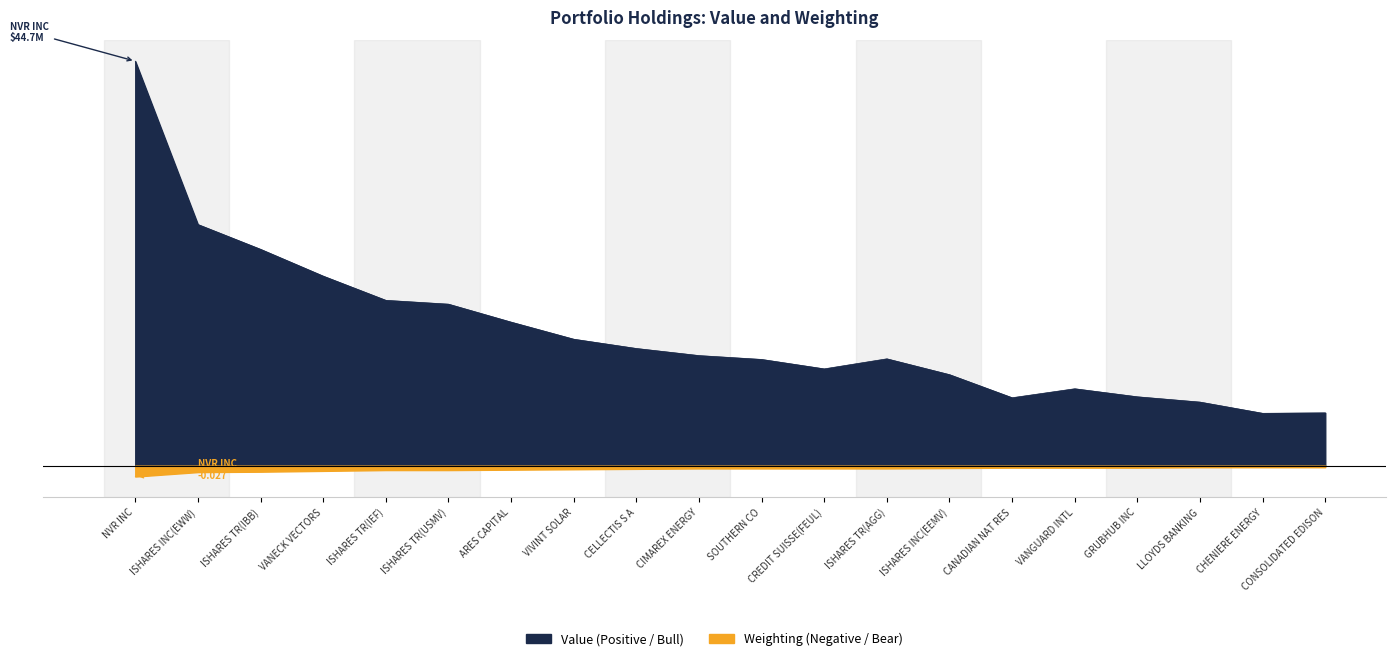

List the labels in order of Value (Positive) value, smallest first.

CHENIERE ENERGY, CONSOLIDATED EDISON, LLOYDS BANKING, CANADIAN NAT RES, GRUBHUB INC, VANGUARD INTL, ISHARES INC(EEMV), CREDIT SUISSE(FEUL), SOUTHERN CO, ISHARES TR(AGG), CIMAREX ENERGY, CELLECTIS S A, VIVINT SOLAR, ARES CAPITAL, ISHARES TR(USMV), ISHARES TR(IEF), VANECK VECTORS, ISHARES TR(IBB), ISHARES INC(EWW), NVR INC